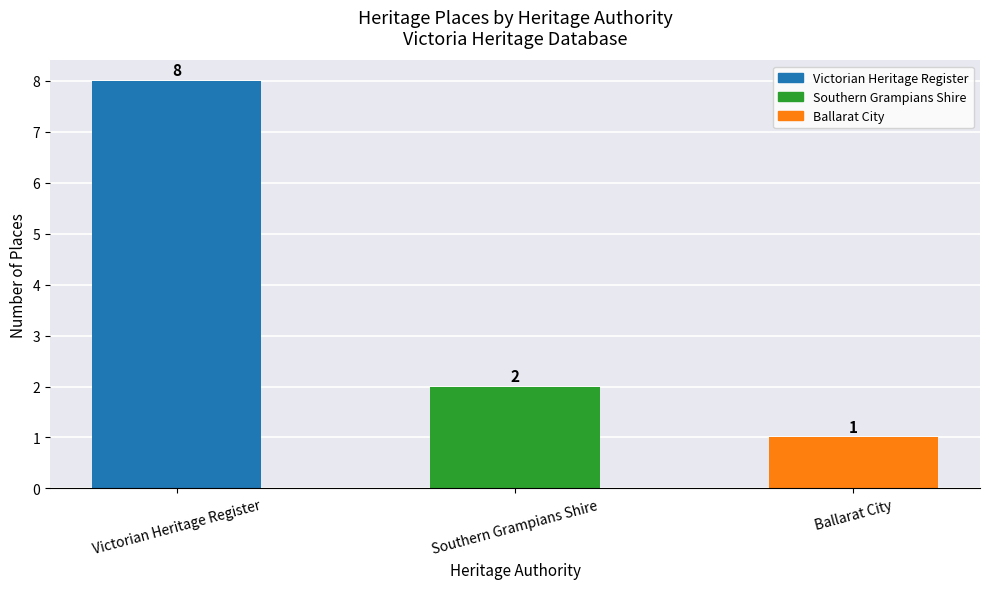

What is the difference between the maximum and minimum values?

7